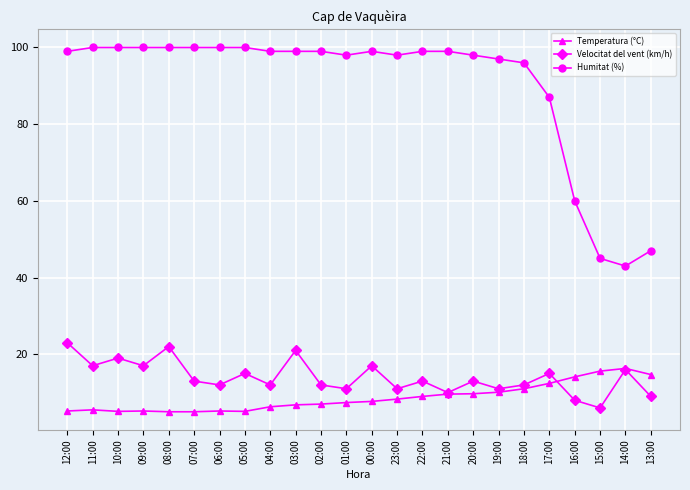

Where is Humitat (%) nearest to the value 71?

16:00